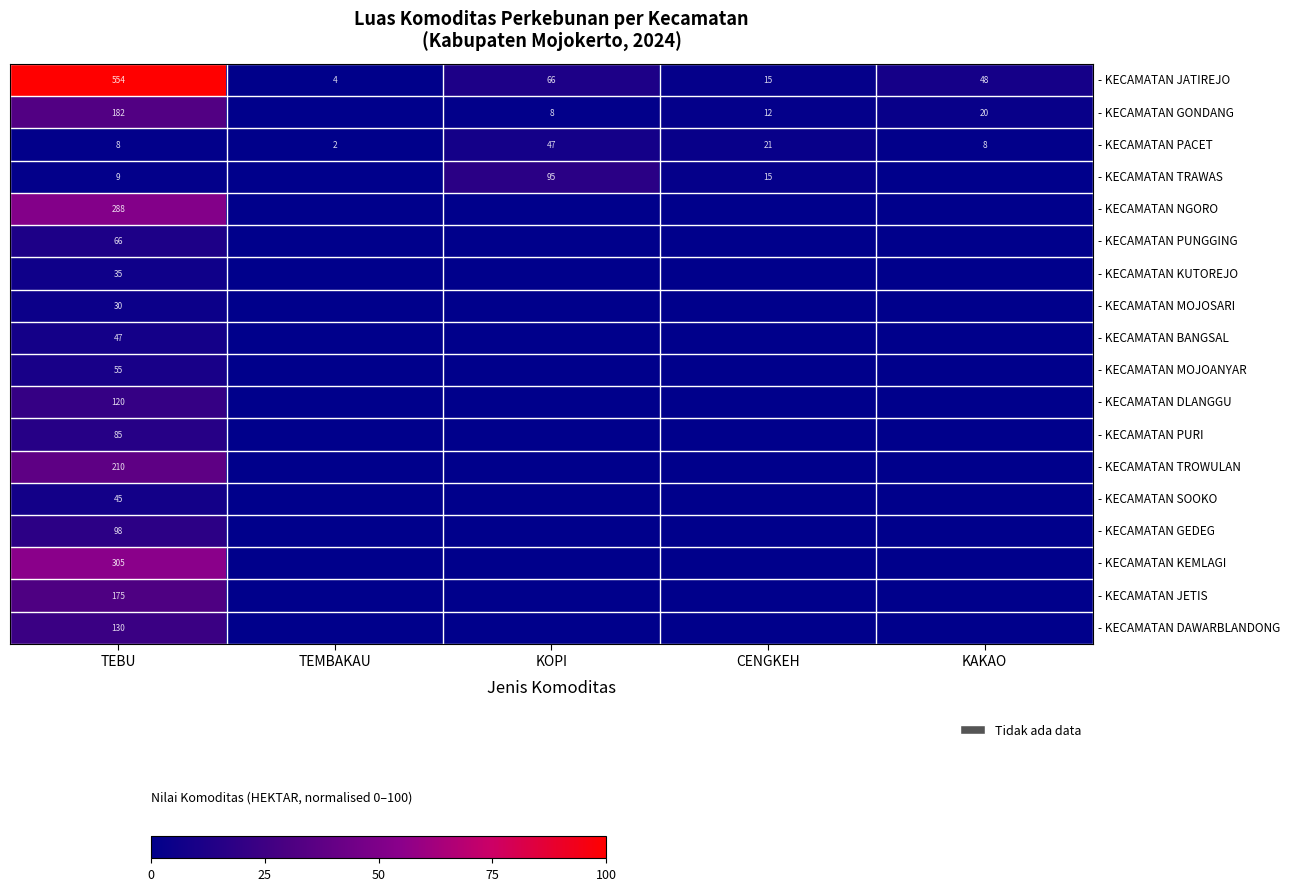

What is the average value of the - KECAMATAN JATIREJO series?

137